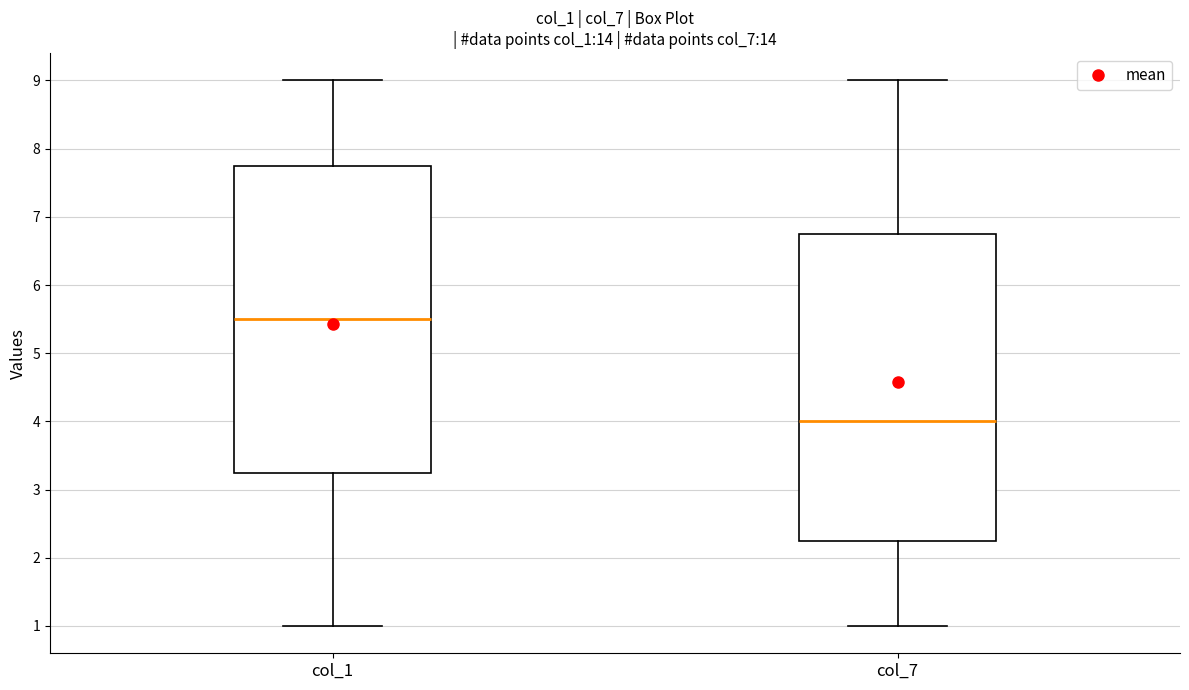

Which box has the lowest median line?

col_7